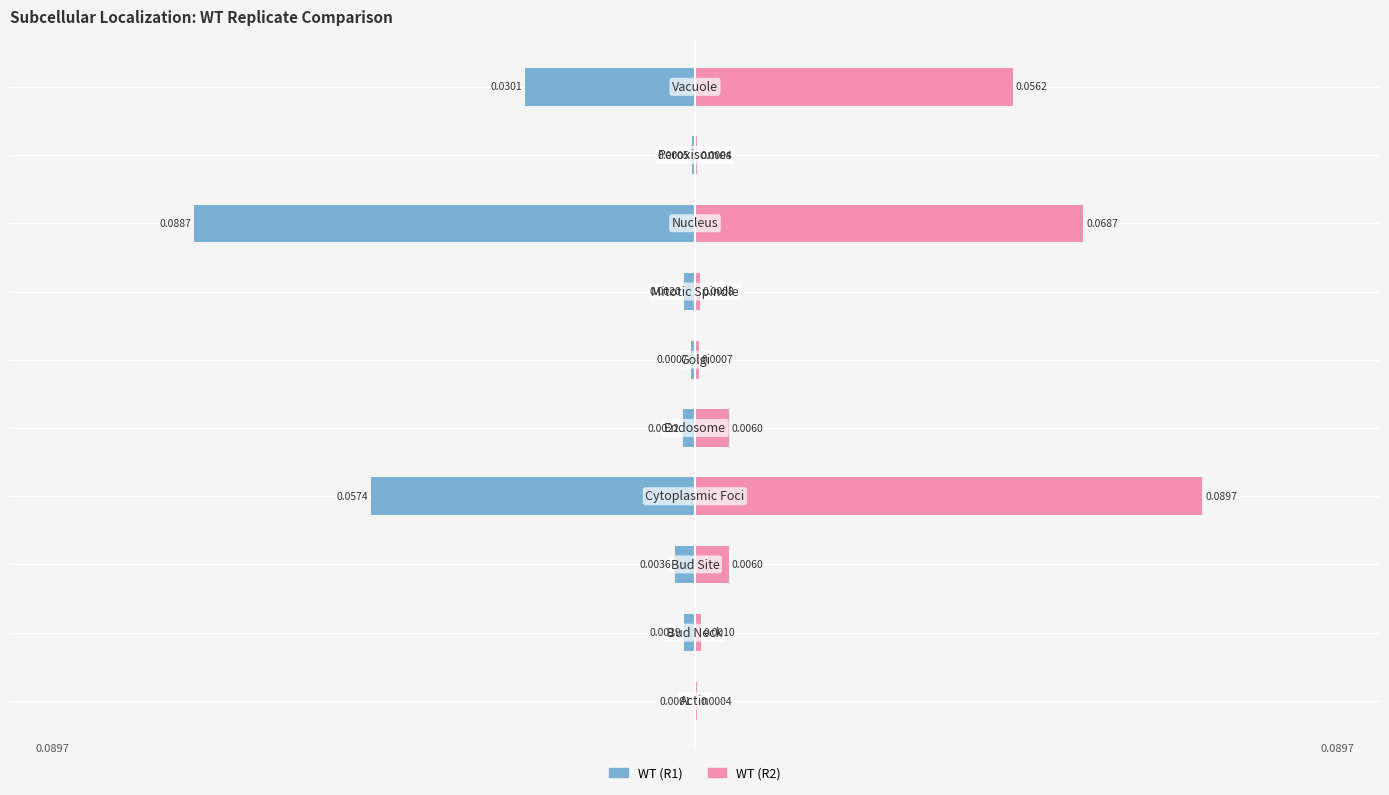

Rank the series by their maximum value, from lowest to highest.

WT (R1), WT (R2)